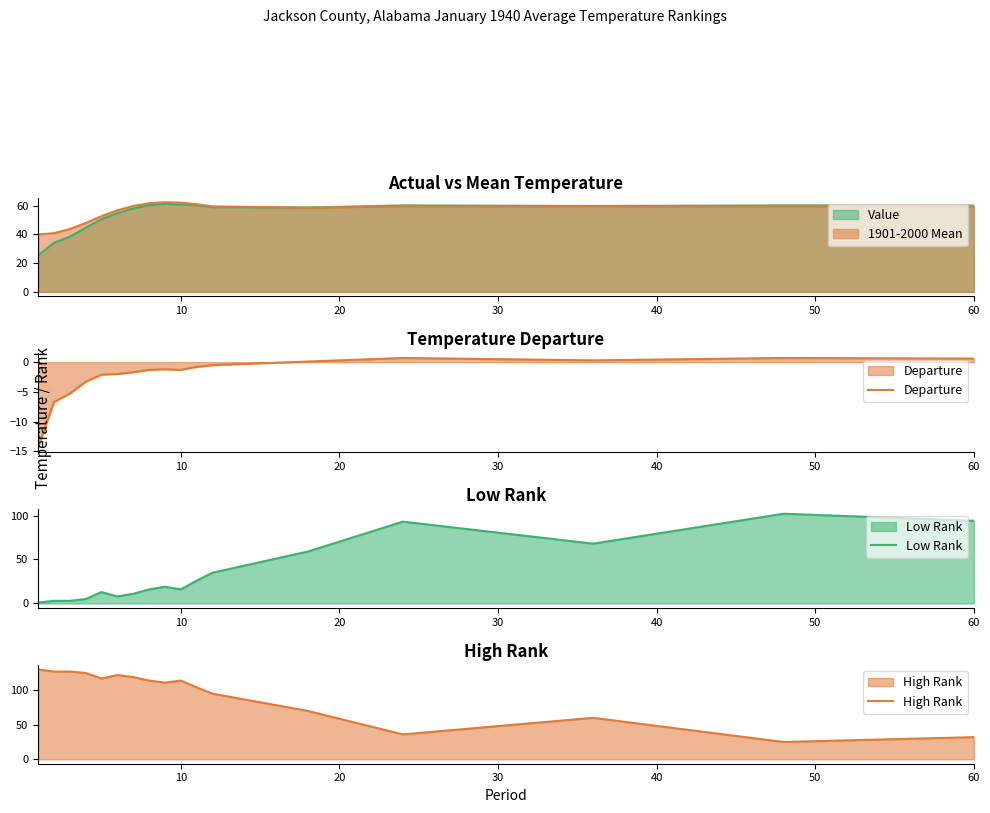

Which series has the largest range (max minus min)?

High Rank